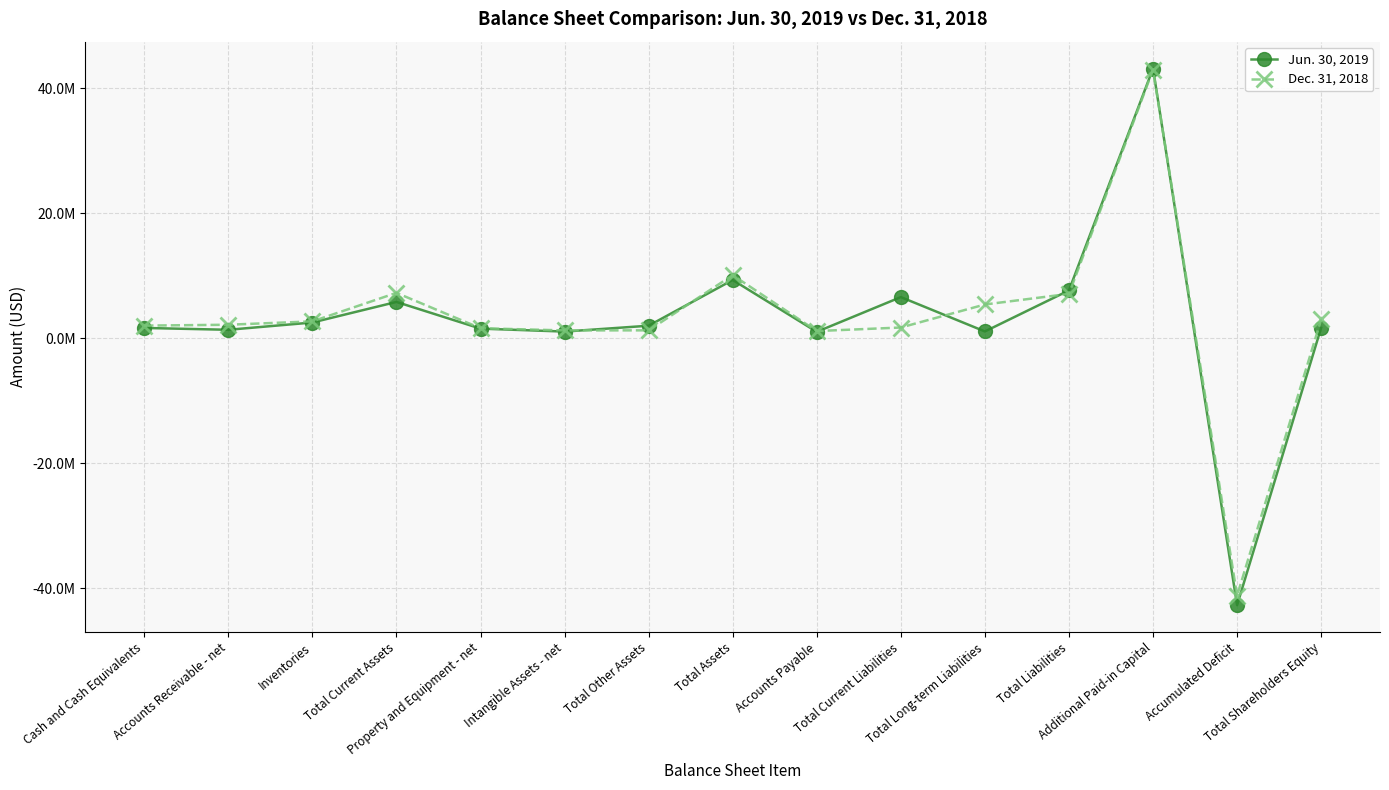

How many values in the Dec. 31, 2018 series are below 2145622?

7